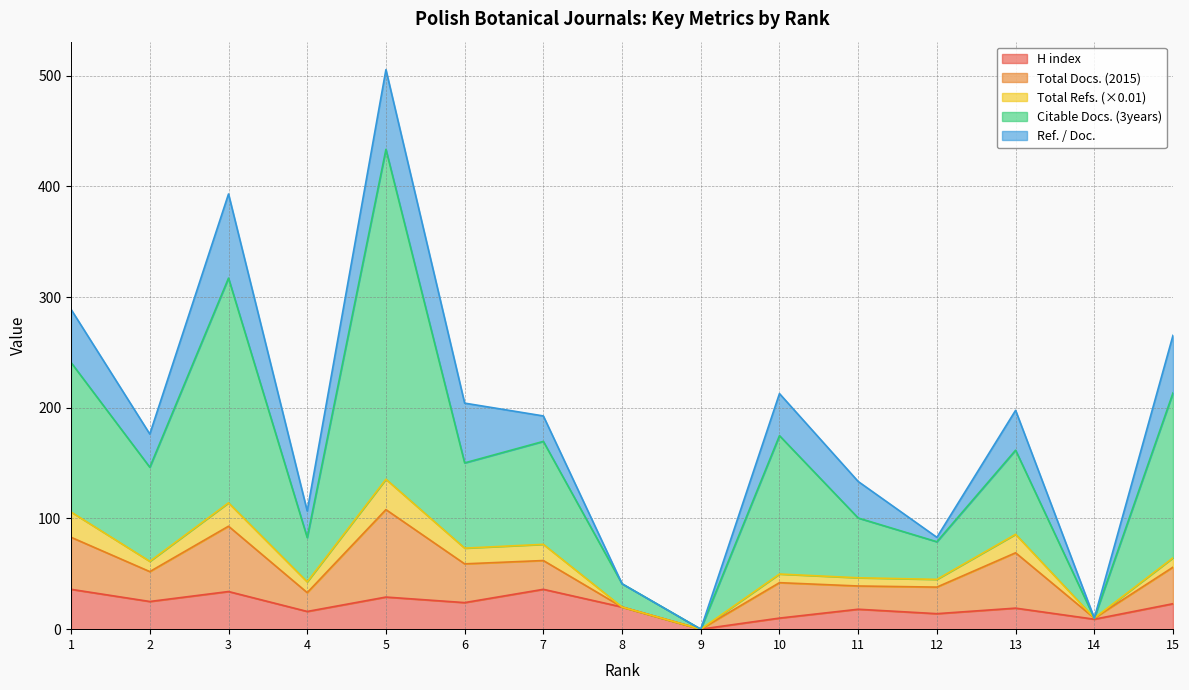

The value of Citable Docs. (3years) at 13 is 260.4. True or false?

False